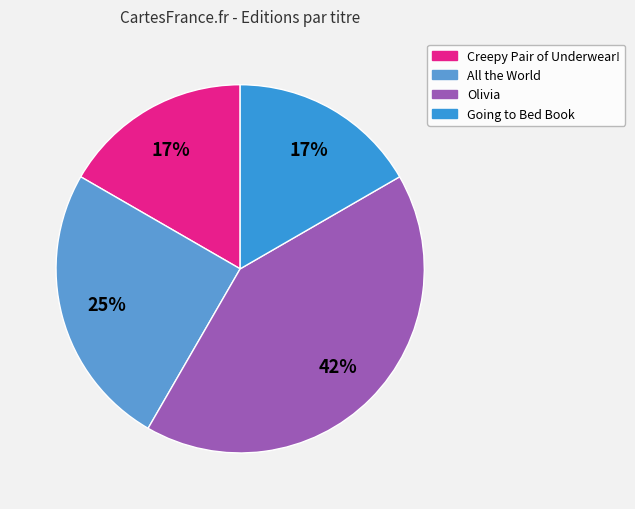

Is Creepy Pair of Underwear! the majority of the pie?

No